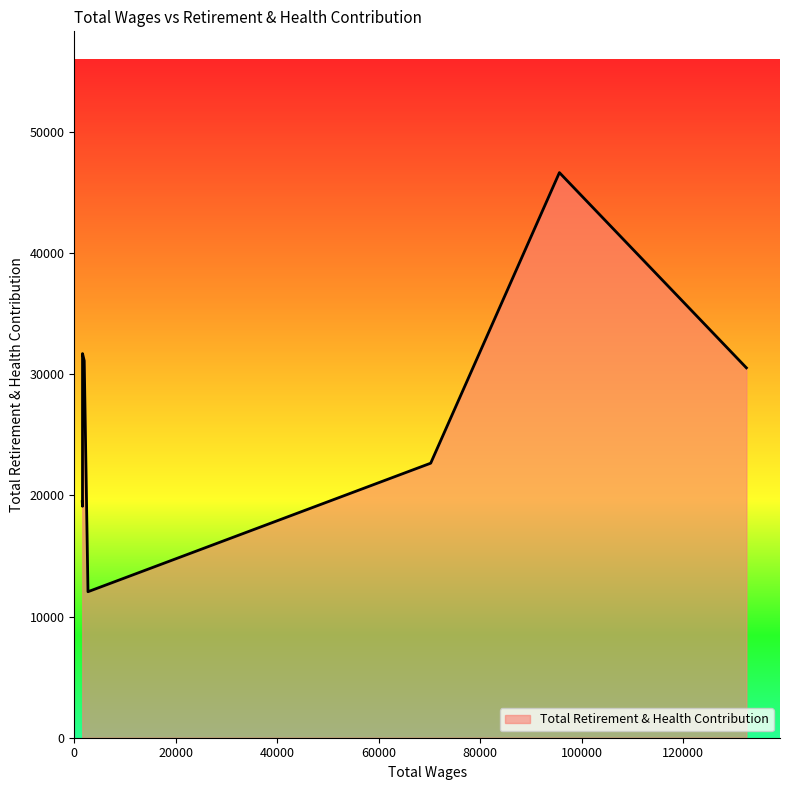

What is the greatest value displayed?

46654